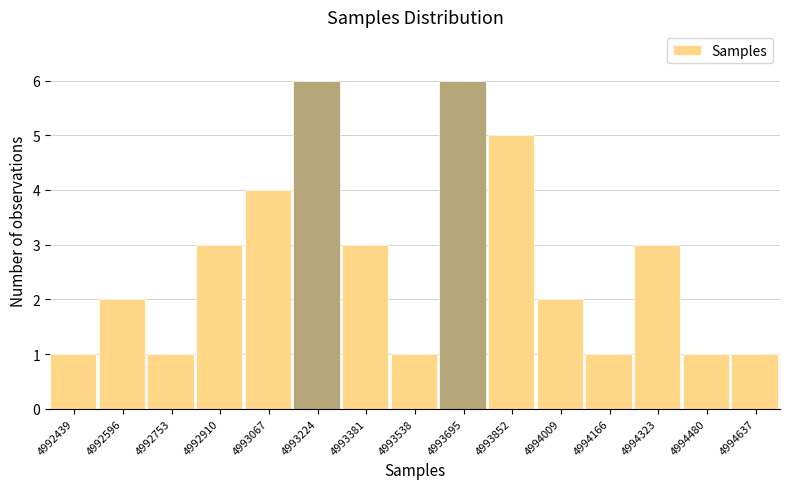

Reading left to right, transcribe all the data shown in this chart.

4992439=1	4992596=2	4992753=1	4992910=3	4993067=4	4993224=6	4993381=3	4993538=1	4993695=6	4993852=5	4994009=2	4994166=1	4994323=3	4994480=1	4994637=1